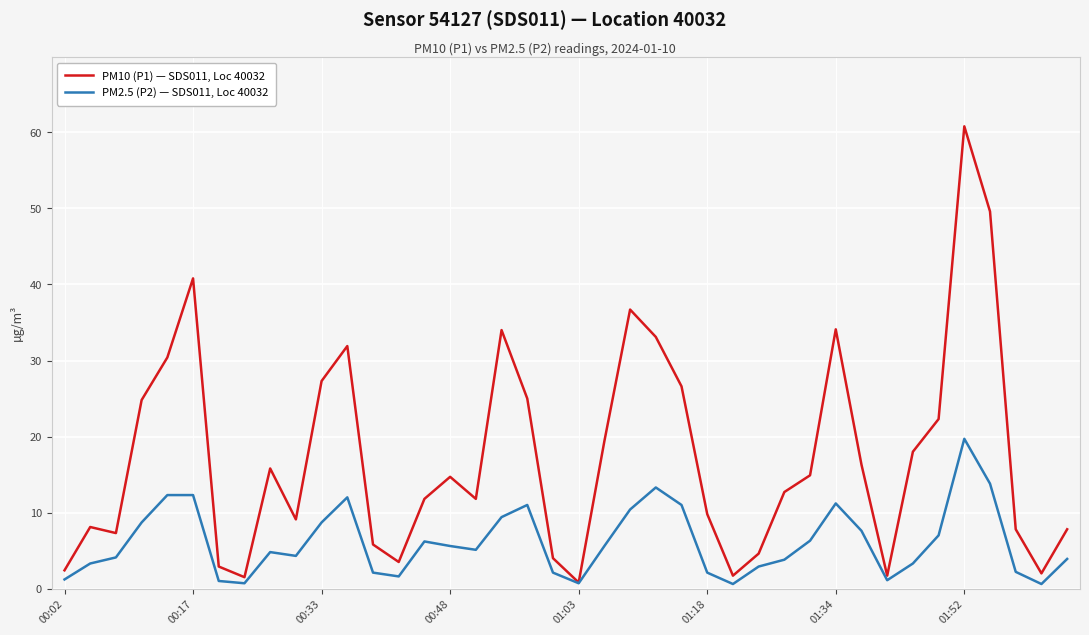

Which series has the largest range (max minus min)?

PM10 (P1) — SDS011, Loc 40032